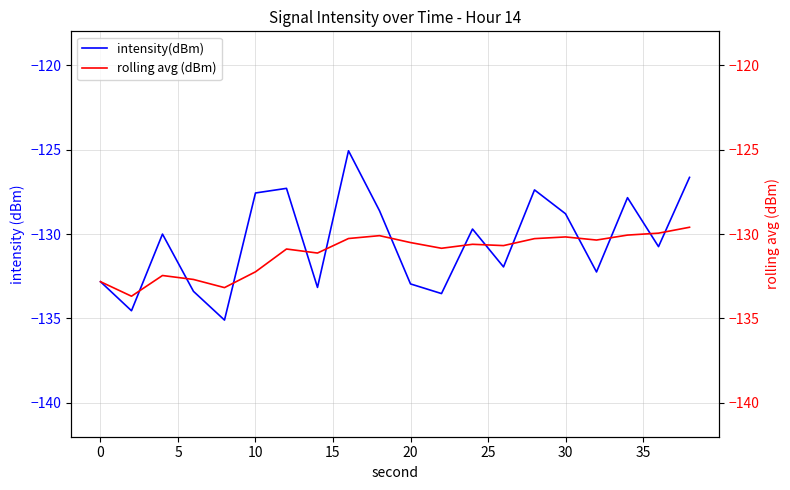

At which label does intensity(dBm) first exceed -130?

10